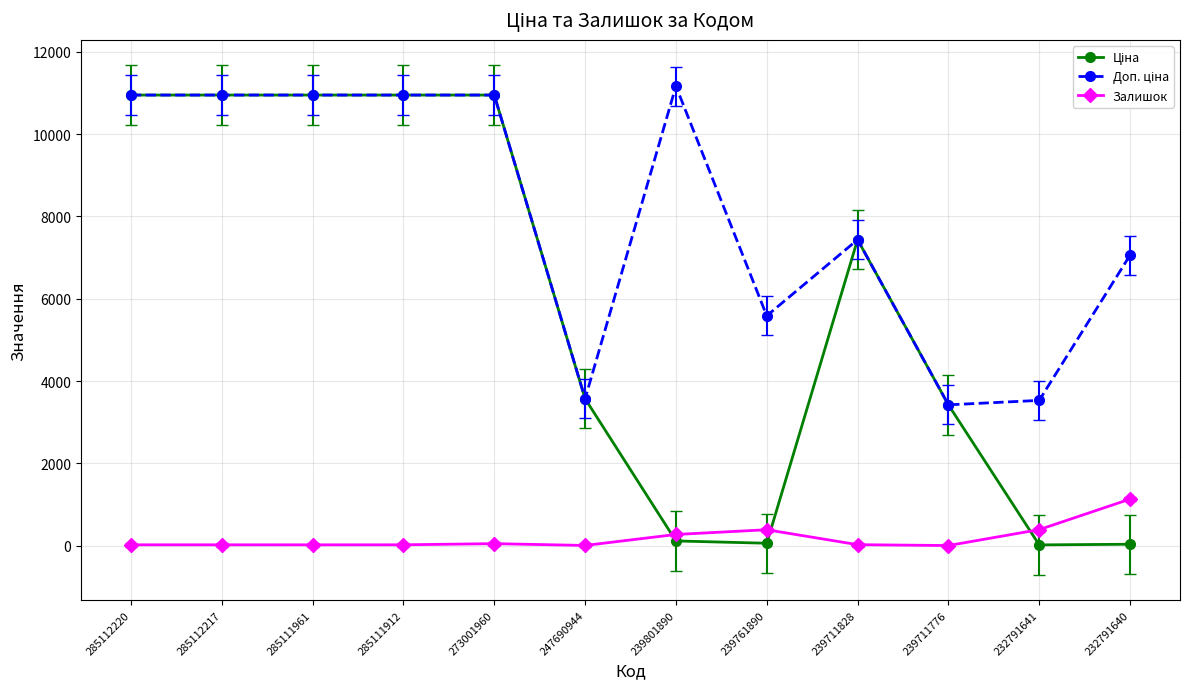

True or false: Залишок has more than 1 interior local peaks.

True